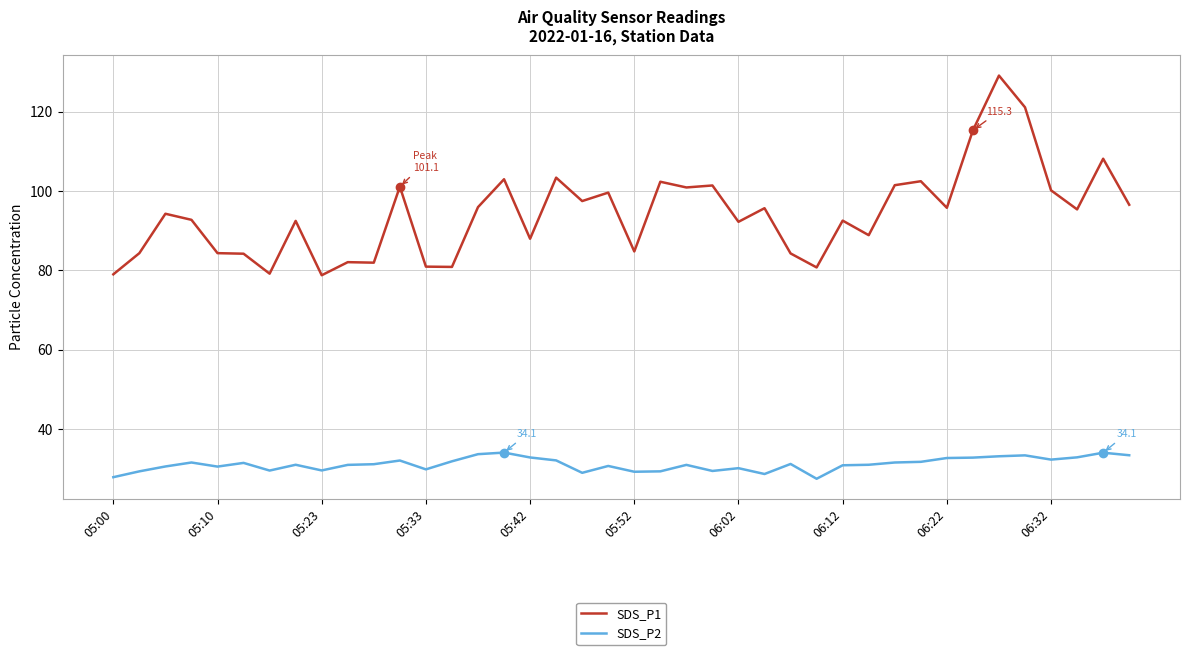

List the series in order of their peak value, lowest first.

SDS_P2, SDS_P1